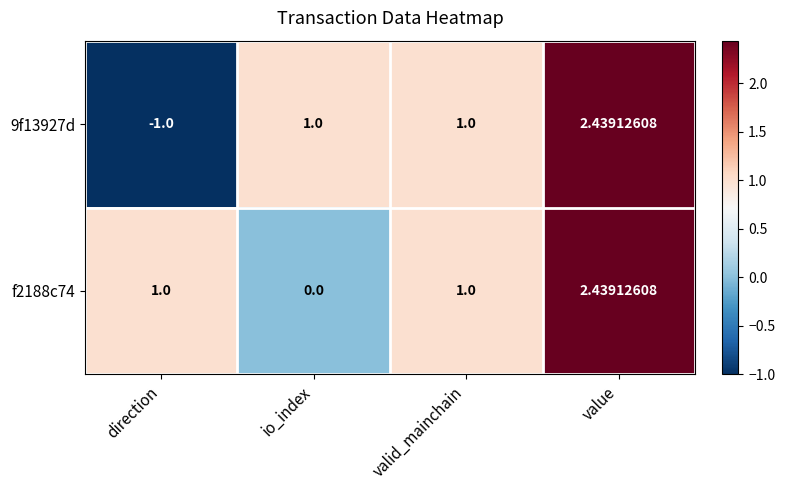

Is the value of 9f13927d at direction greater than the value of f2188c74 at value?

No